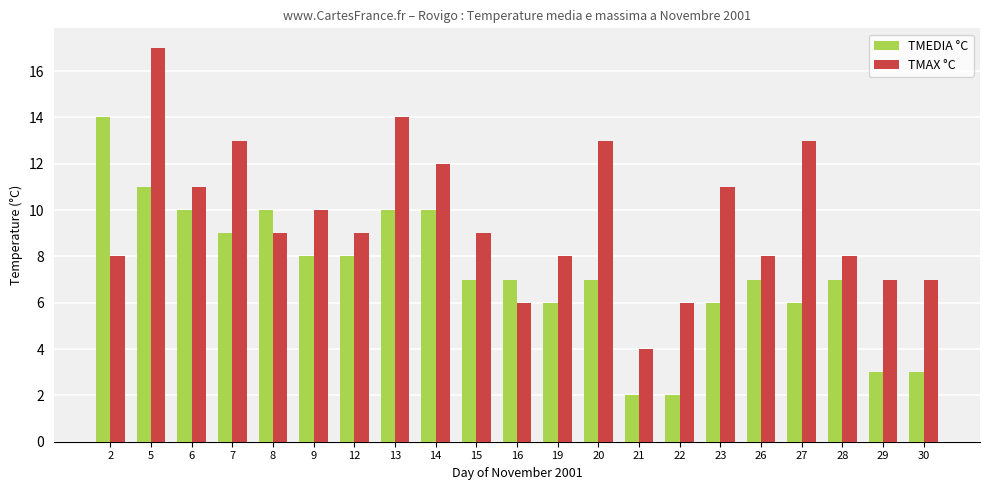

What are all the series names shown in the legend?

TMEDIA °C, TMAX °C